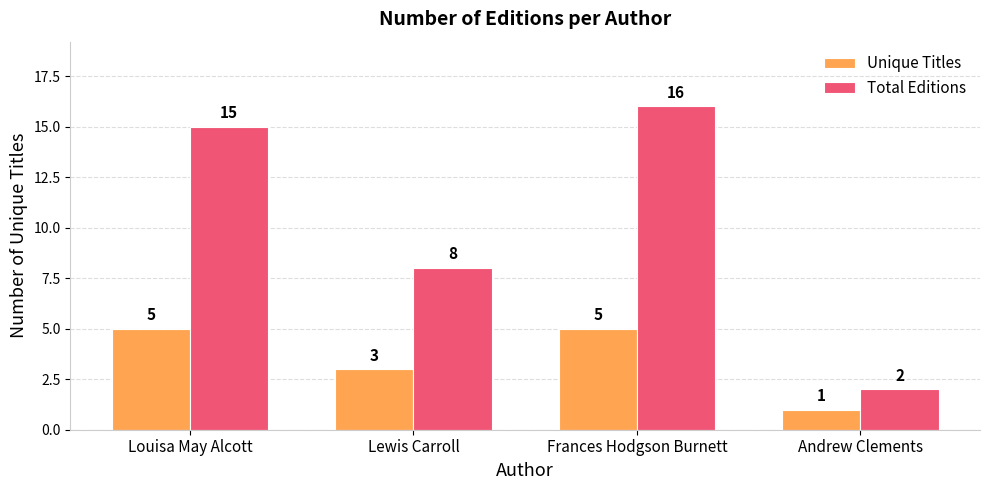

What is the value of the Total Editions bar at the 4th from the left?

2